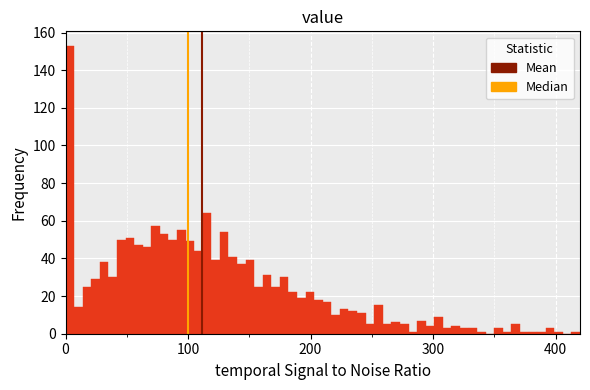

Around what value on the x-axis is the tallest bar? Give the approximate position of its centre, as read against the axis.

0